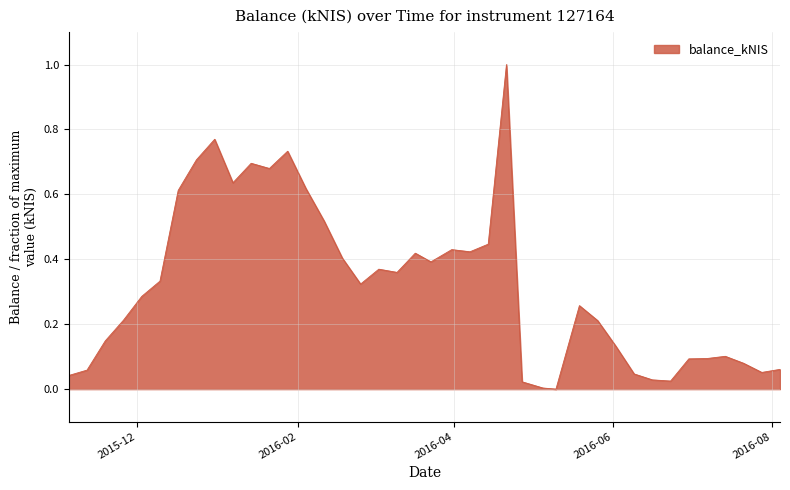

What is the difference between the maximum and minimum values?

1.0